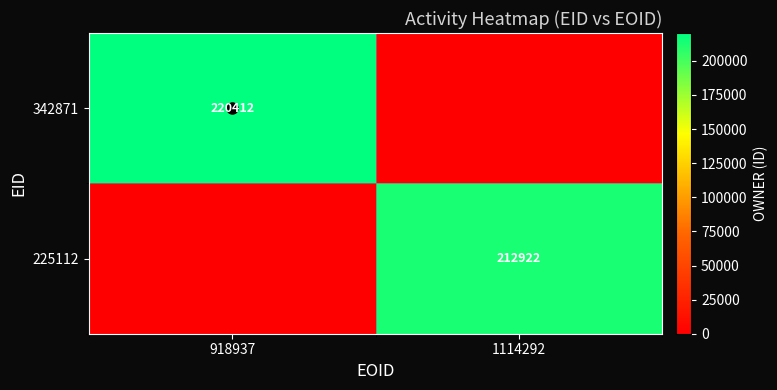

Is the value of 225112 at 1114292 greater than the value of 342871 at 918937?

No